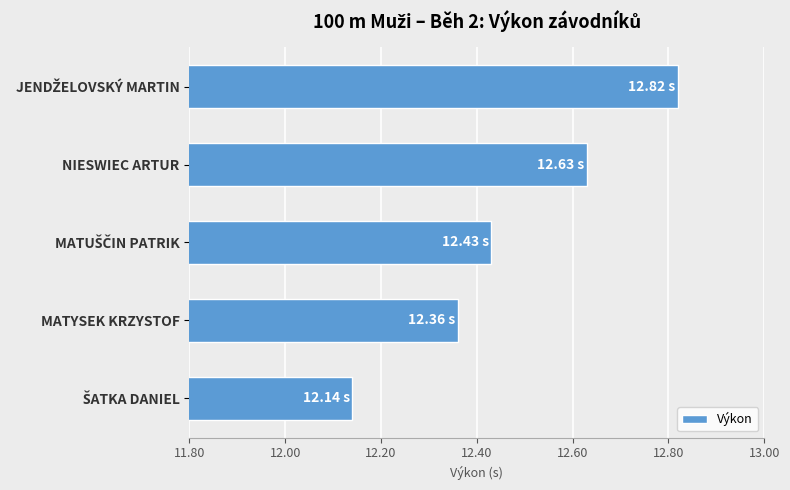

What is the sum of all values?

62.4